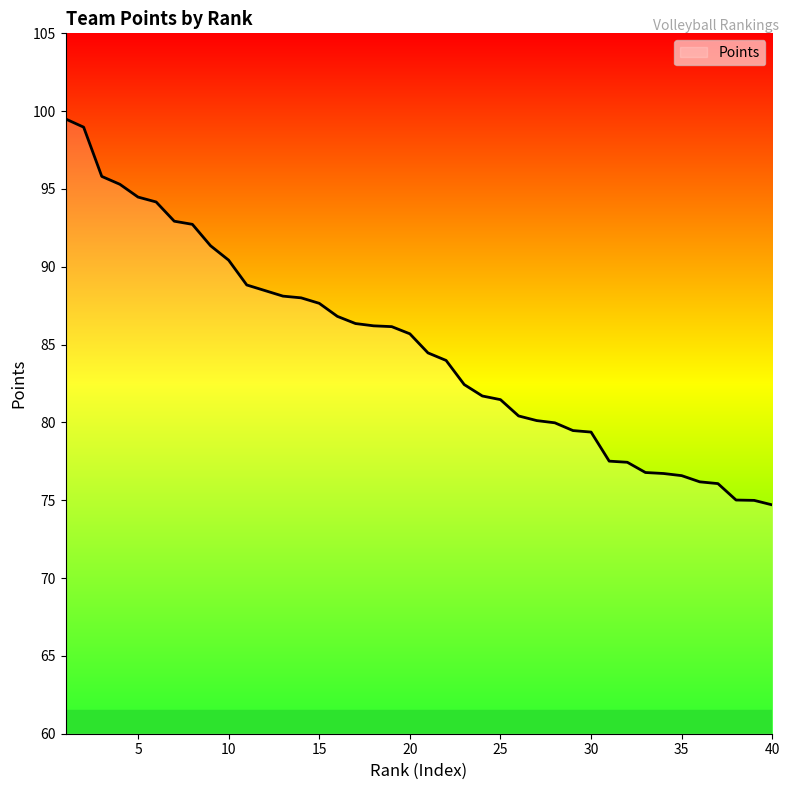

What is the difference between the maximum and minimum values?

24.8